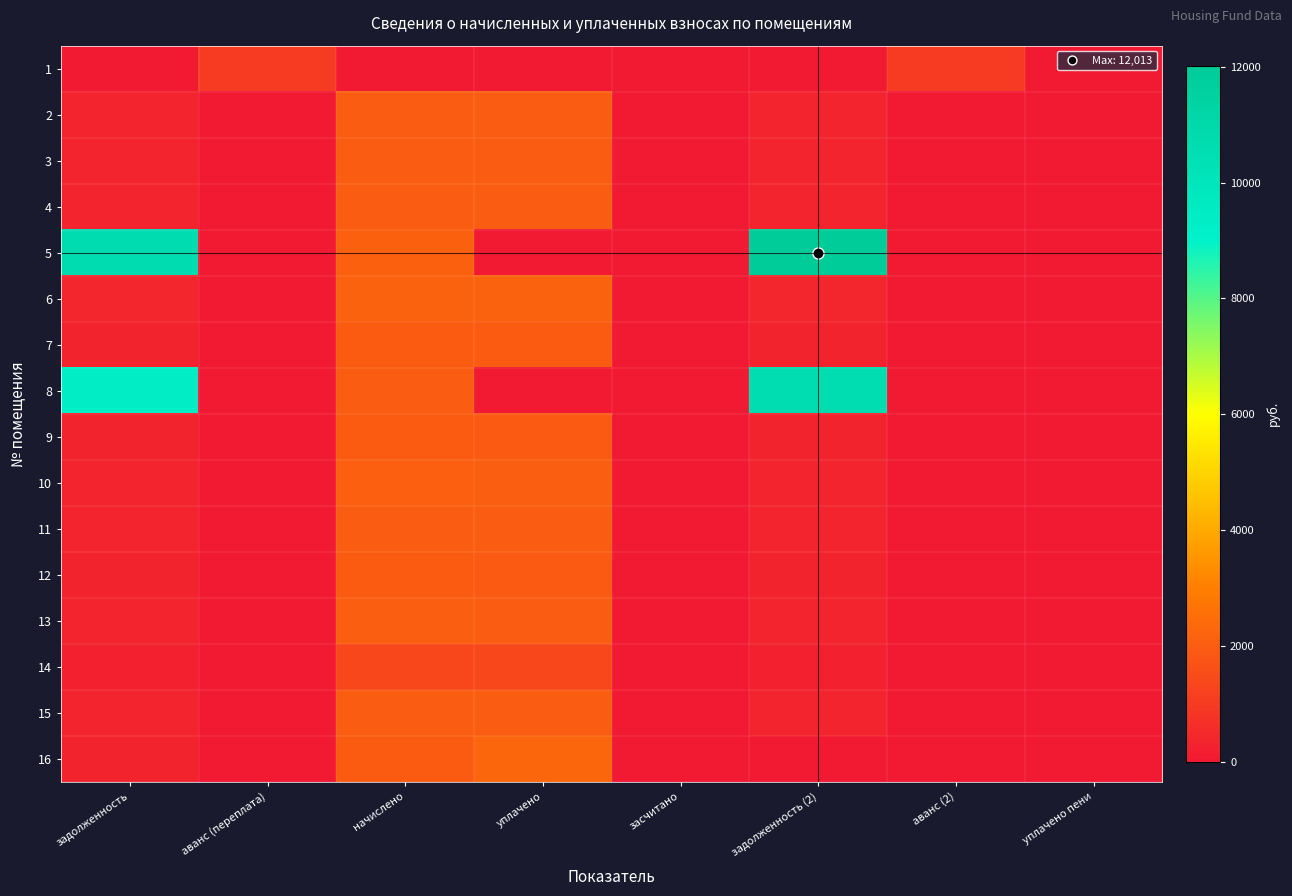

At how many categories does at least one series exceed 4253?

2